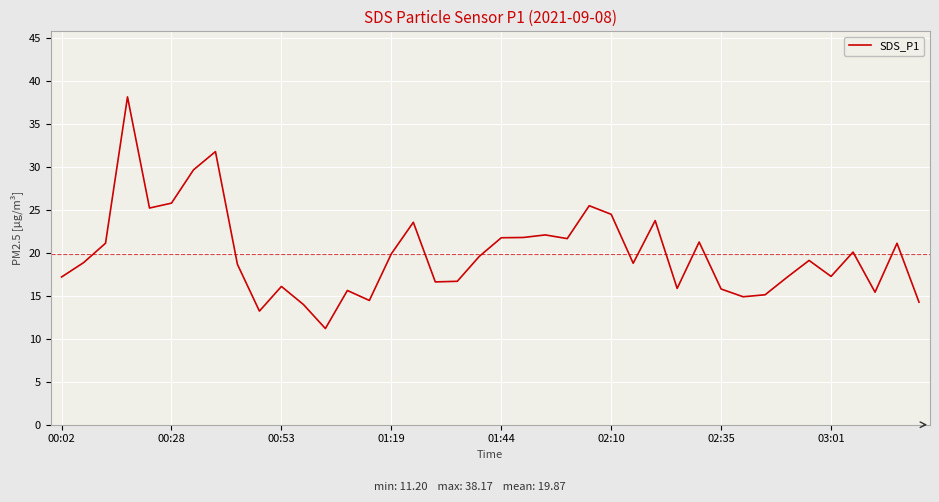

What is the greatest value displayed?

38.2